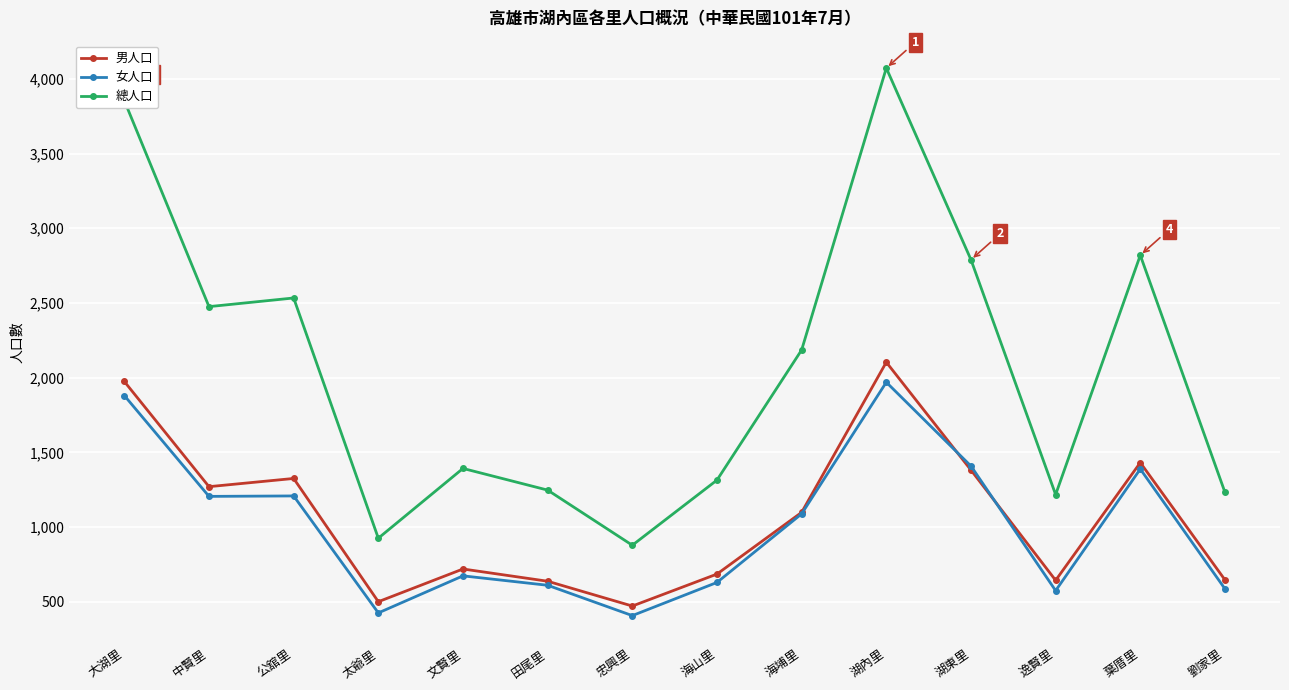

Where is the first local maximum for 總人口?

公舘里